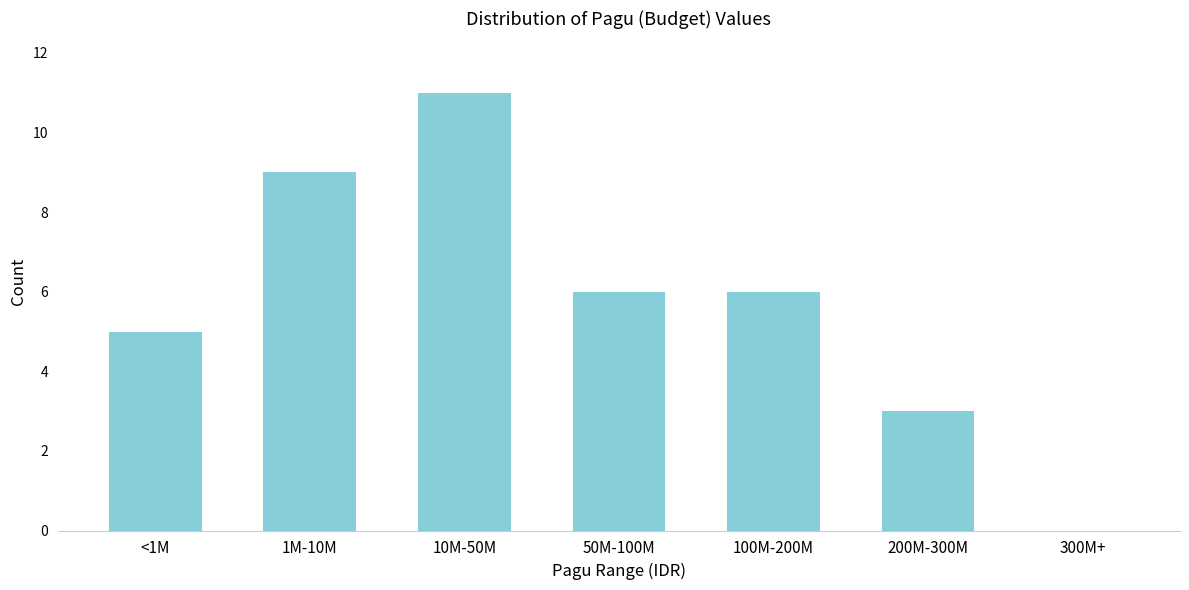

Reading right to left, list all the values displayed in this chart.

300M+=0	200M-300M=3	100M-200M=6	50M-100M=6	10M-50M=11	1M-10M=9	<1M=5